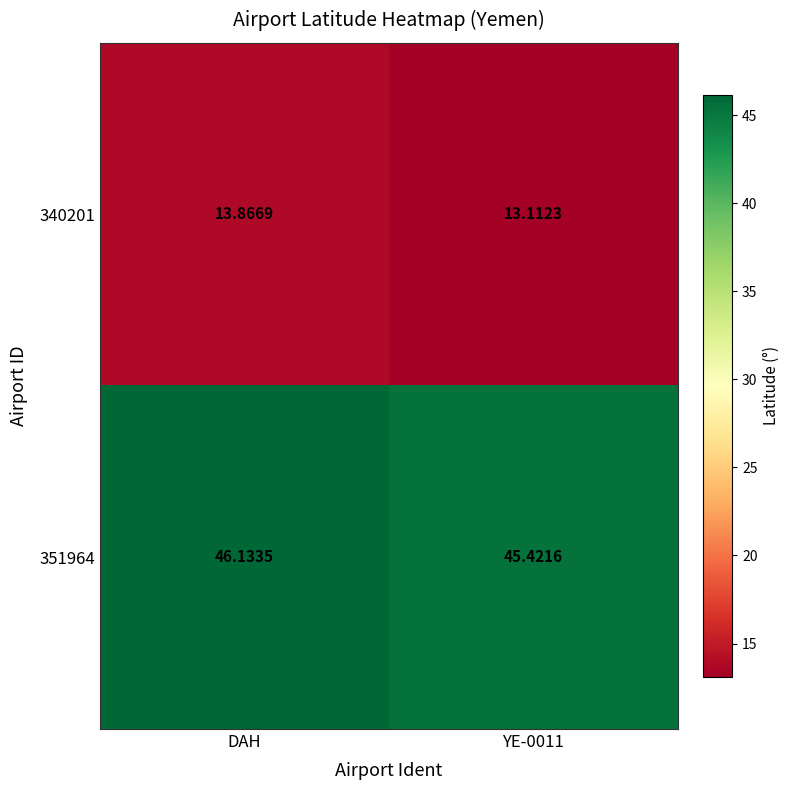

Which label corresponds to the largest value in the chart?

DAH